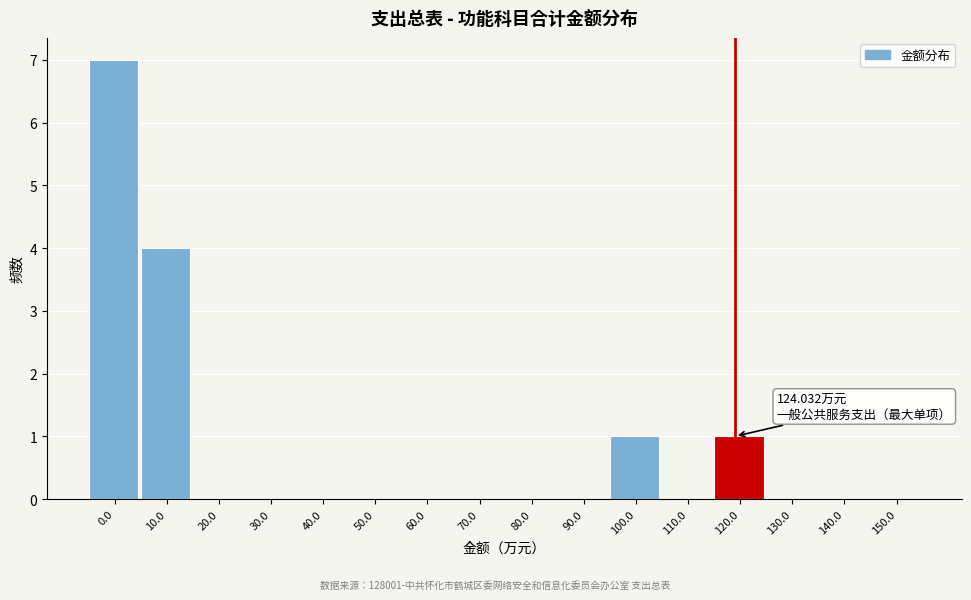

Reading right to left, extract all data points from this chart.

150.0=0	140.0=0	130.0=0	120.0=1	110.0=0	100.0=1	90.0=0	80.0=0	70.0=0	60.0=0	50.0=0	40.0=0	30.0=0	20.0=0	10.0=4	0.0=7